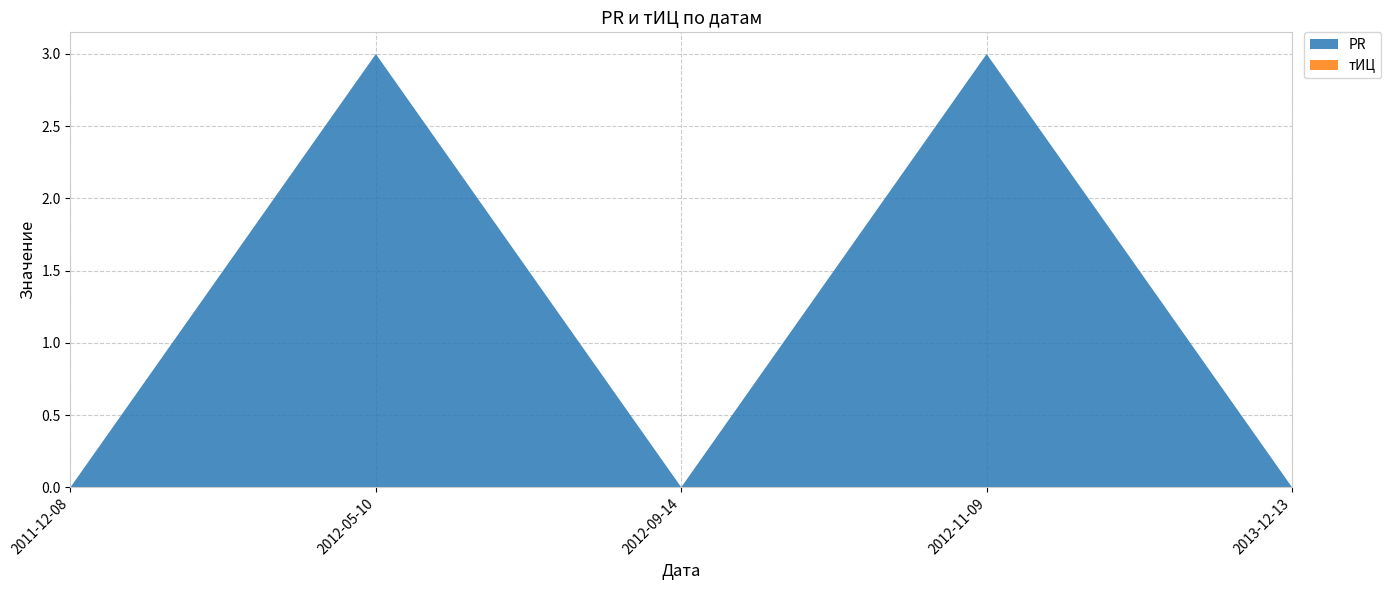

Reading left to right, transcribe all the data shown in this chart.

PR: 2011-12-08=0	2012-05-10=3	2012-09-14=0	2012-11-09=3	2013-12-13=0
тИЦ: 2011-12-08=0	2012-05-10=0	2012-09-14=0	2012-11-09=0	2013-12-13=0